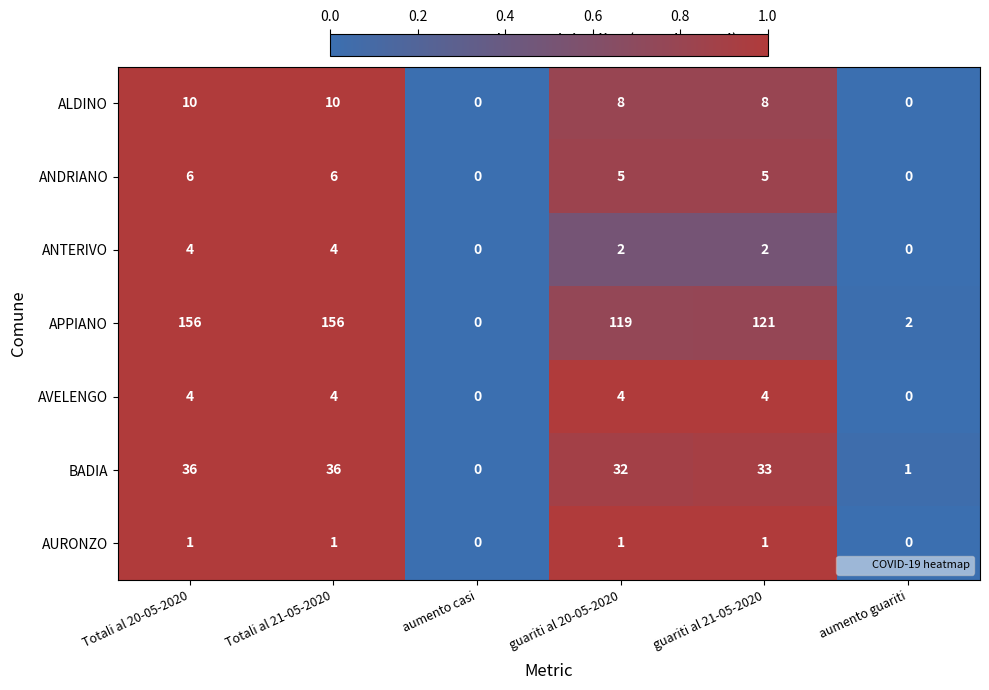

Which series has the widest spread of values?

APPIANO